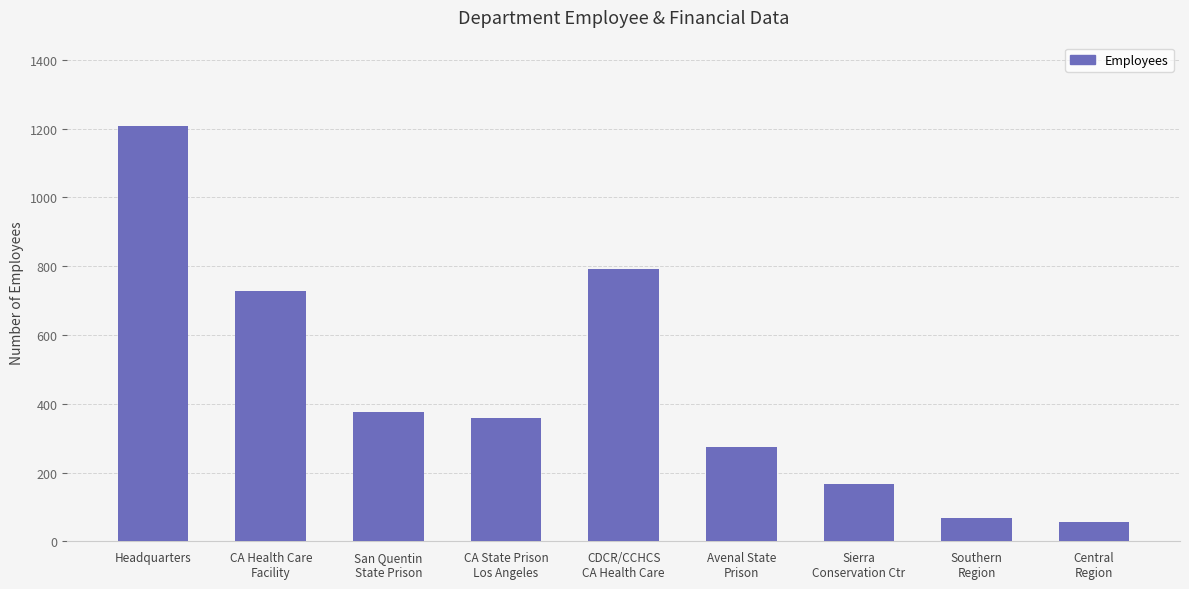

Is it true that the value at CA Health Care
Facility is 729?

True